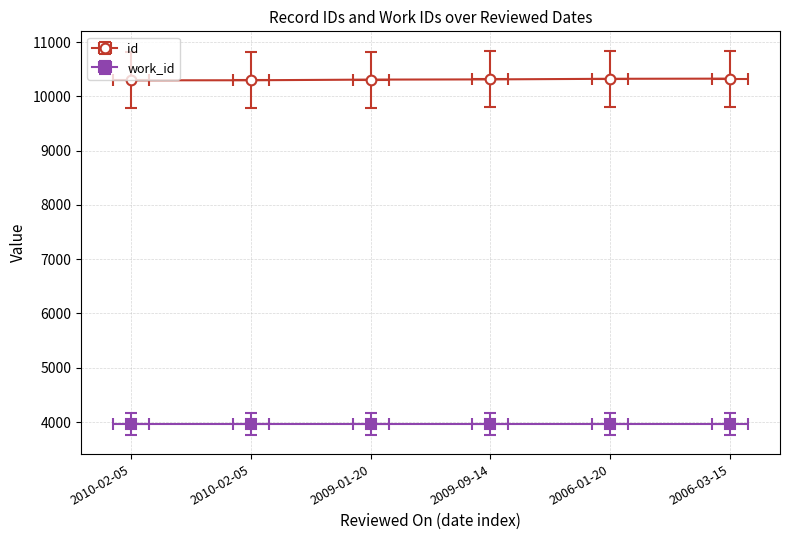

Rank the categories by value from highest to lowest.

2006-03-15, 2006-01-20, 2009-09-14, 2009-01-20, 2010-02-05, 2010-02-05